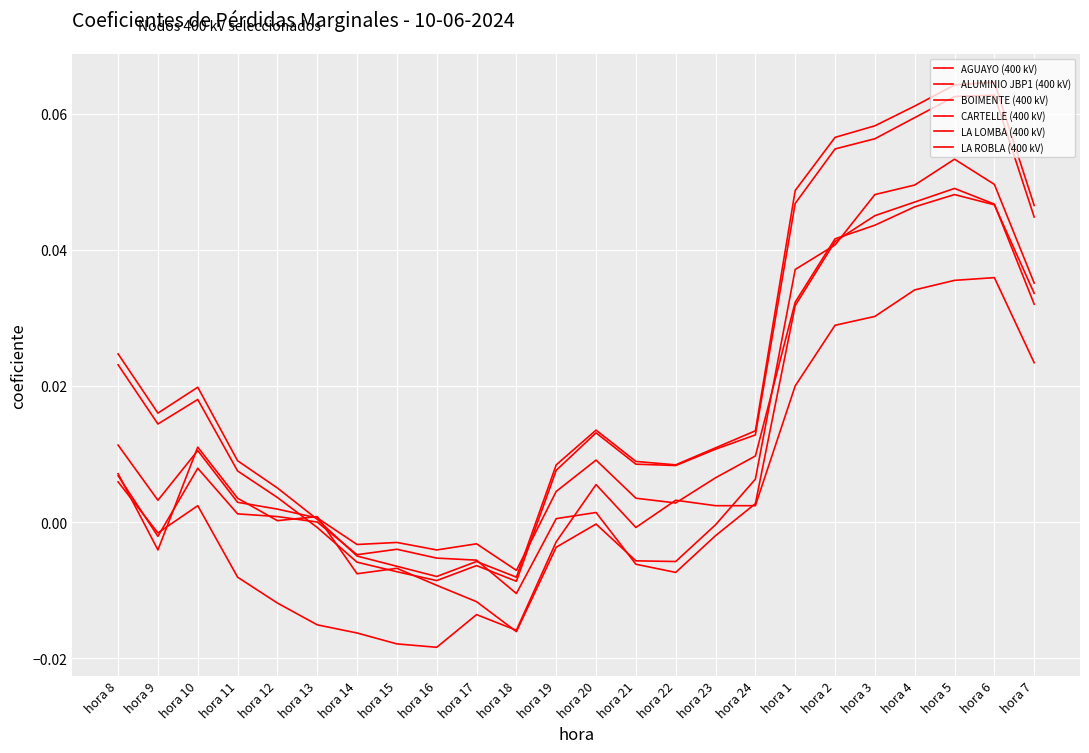

Reading right to left, list all the values displayed in this chart.

AGUAYO (400 kV): hora 7=0.0	hora 6=0.0	hora 5=0.1	hora 4=0.0	hora 3=0.0	hora 2=0.0	hora 1=0.0	hora 24=0.0	hora 23=-0.0	hora 22=-0.0	hora 21=-0.0	hora 20=-0.0	hora 19=-0.0	hora 18=-0.0	hora 17=-0.0	hora 16=-0.0	hora 15=-0.0	hora 14=-0.0	hora 13=0.0	hora 12=0.0	hora 11=0.0	hora 10=0.0	hora 9=-0.0	hora 8=0.0
ALUMINIO JBP1 (400 kV): hora 7=0.0	hora 6=0.1	hora 5=0.1	hora 4=0.1	hora 3=0.1	hora 2=0.1	hora 1=0.0	hora 24=0.0	hora 23=0.0	hora 22=0.0	hora 21=0.0	hora 20=0.0	hora 19=0.0	hora 18=-0.0	hora 17=-0.0	hora 16=-0.0	hora 15=-0.0	hora 14=-0.0	hora 13=-0.0	hora 12=0.0	hora 11=0.0	hora 10=0.0	hora 9=0.0	hora 8=0.0
BOIMENTE (400 kV): hora 7=0.0	hora 6=0.1	hora 5=0.1	hora 4=0.1	hora 3=0.1	hora 2=0.1	hora 1=0.0	hora 24=0.0	hora 23=0.0	hora 22=0.0	hora 21=0.0	hora 20=0.0	hora 19=0.0	hora 18=-0.0	hora 17=-0.0	hora 16=-0.0	hora 15=-0.0	hora 14=-0.0	hora 13=0.0	hora 12=0.0	hora 11=0.0	hora 10=0.0	hora 9=0.0	hora 8=0.0
CARTELLE (400 kV): hora 7=0.0	hora 6=0.0	hora 5=0.0	hora 4=0.0	hora 3=0.0	hora 2=0.0	hora 1=0.0	hora 24=0.0	hora 23=0.0	hora 22=0.0	hora 21=-0.0	hora 20=0.0	hora 19=-0.0	hora 18=-0.0	hora 17=-0.0	hora 16=-0.0	hora 15=-0.0	hora 14=-0.0	hora 13=-0.0	hora 12=-0.0	hora 11=-0.0	hora 10=0.0	hora 9=-0.0	hora 8=0.0
LA LOMBA (400 kV): hora 7=0.0	hora 6=0.0	hora 5=0.0	hora 4=0.0	hora 3=0.0	hora 2=0.0	hora 1=0.0	hora 24=0.0	hora 23=0.0	hora 22=0.0	hora 21=0.0	hora 20=0.0	hora 19=0.0	hora 18=-0.0	hora 17=-0.0	hora 16=-0.0	hora 15=-0.0	hora 14=-0.0	hora 13=0.0	hora 12=0.0	hora 11=0.0	hora 10=0.0	hora 9=0.0	hora 8=0.0
LA ROBLA (400 kV): hora 7=0.0	hora 6=0.0	hora 5=0.0	hora 4=0.0	hora 3=0.0	hora 2=0.0	hora 1=0.0	hora 24=0.0	hora 23=-0.0	hora 22=-0.0	hora 21=-0.0	hora 20=0.0	hora 19=0.0	hora 18=-0.0	hora 17=-0.0	hora 16=-0.0	hora 15=-0.0	hora 14=-0.0	hora 13=0.0	hora 12=0.0	hora 11=0.0	hora 10=0.0	hora 9=-0.0	hora 8=0.0